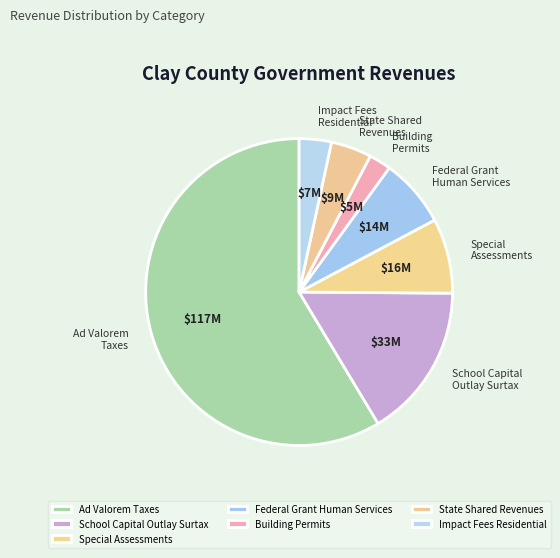

How many slices are in this pie chart?

7